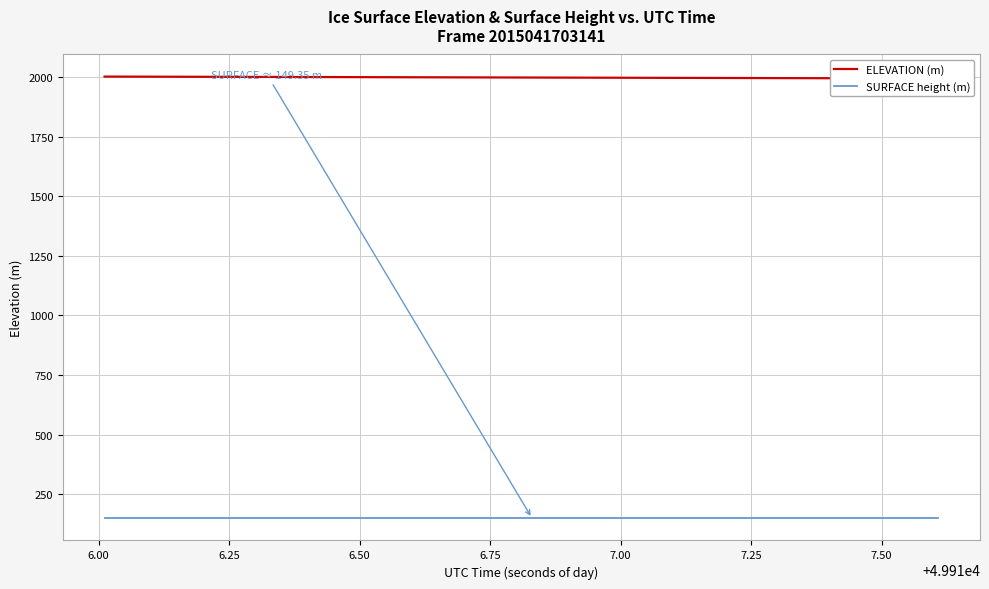

Does the chart display data point markers on the line(s)?

No